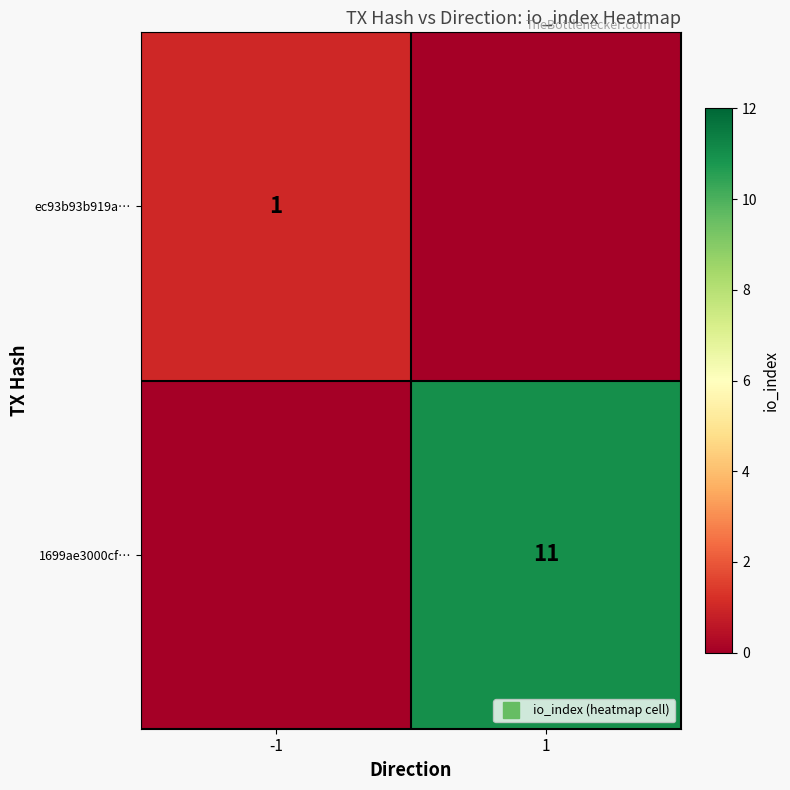

Which category has the lowest value across all series?

1